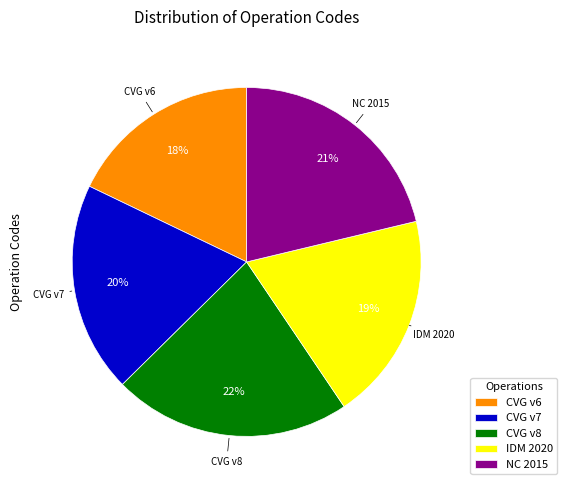

What percentage is the CVG v7 slice, to the nearest percent?

20%